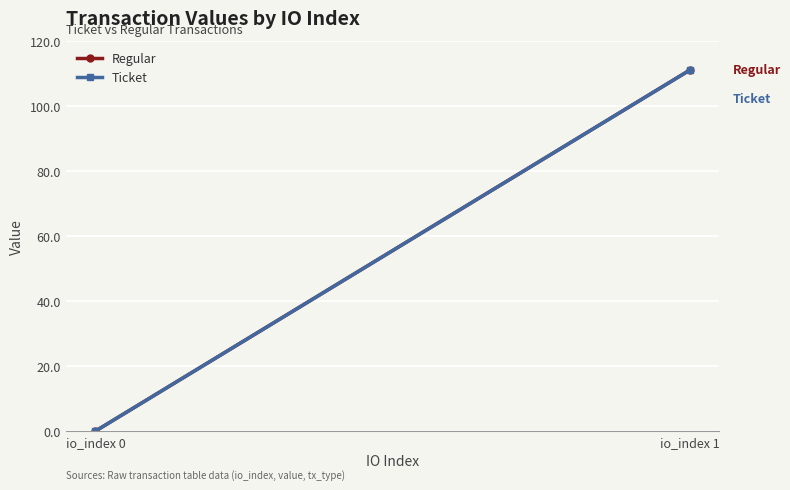

What is the sum of all Regular values?

111.1